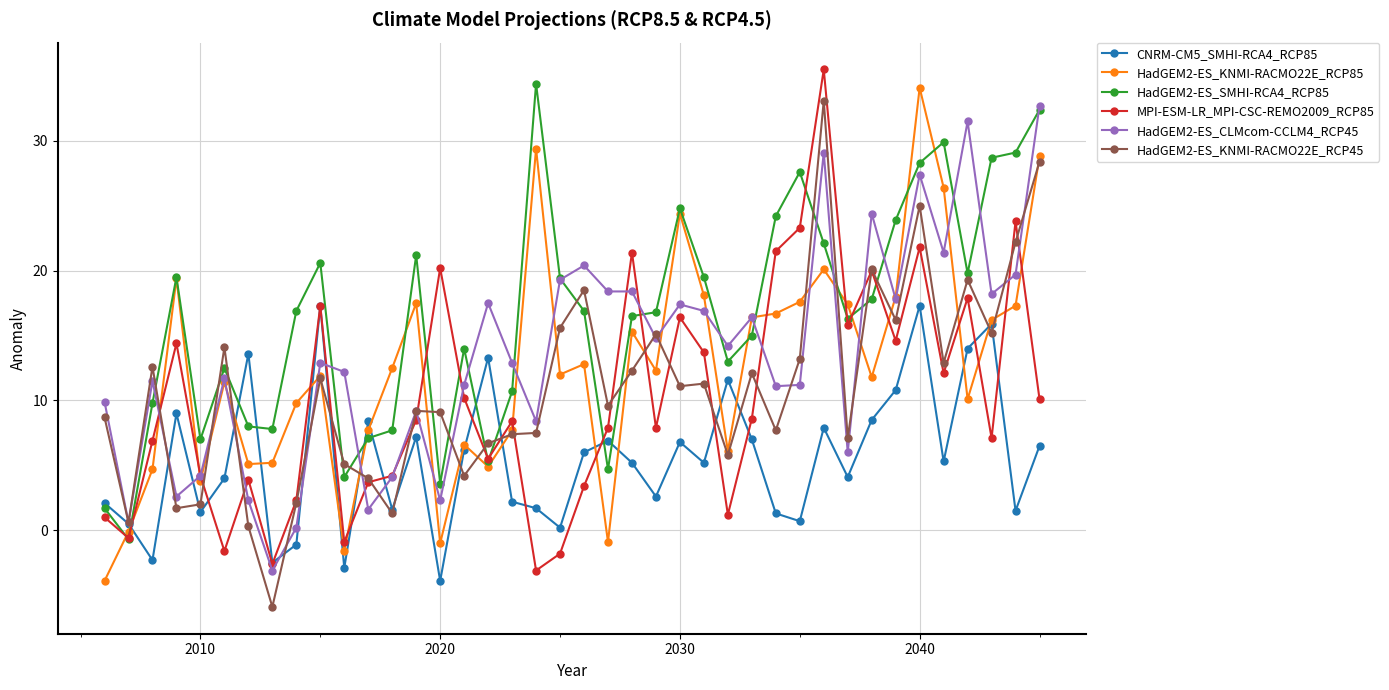

What is the minimum value shown in the chart?

-5.9